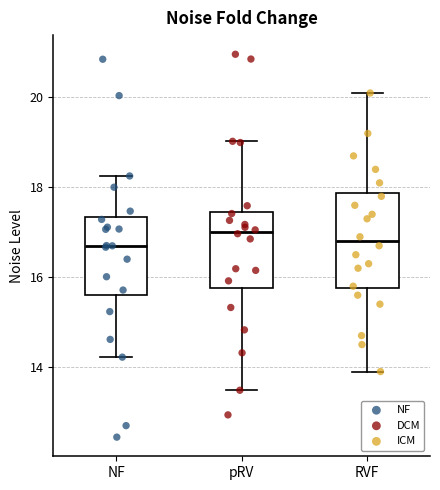

Reading left to right, read every box against the y-axis: the position of its median line, the range the box covers, and the ends of its whiskers. The values are not printed on the chart, so give them approximately, as read against the axis.

NF: median 16.8, box 15.6 to 17.4, whiskers 14.2 to 18.2
pRV: median 17.0, box 15.8 to 17.4, whiskers 13.4 to 19.0
RVF: median 16.8, box 15.8 to 17.8, whiskers 14.0 to 20.2